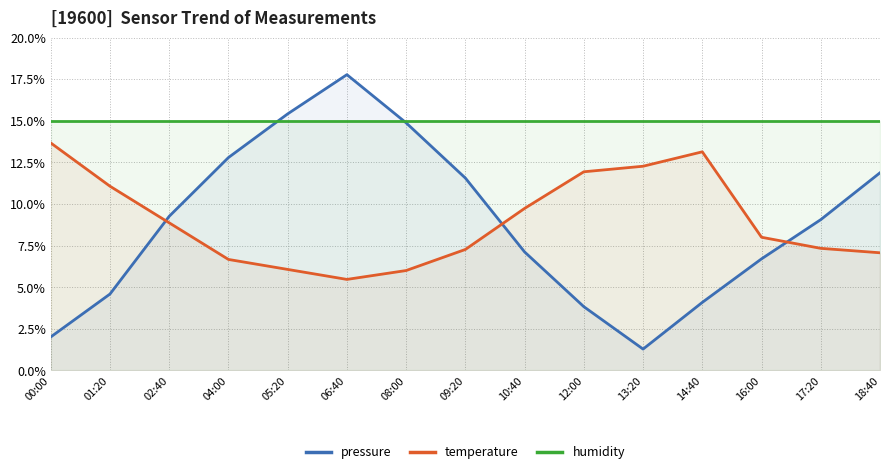

Reading left to right, list all the values displayed in this chart.

pressure: 00:00=2.0	01:20=4.6	02:40=9.3	04:00=12.8	05:20=15.4	06:40=17.8	08:00=14.9	09:20=11.6	10:40=7.1	12:00=3.8	13:20=1.3	14:40=4.1	16:00=6.7	17:20=9.1	18:40=11.9
temperature: 00:00=13.7	01:20=11.1	02:40=8.9	04:00=6.7	05:20=6.1	06:40=5.5	08:00=6.0	09:20=7.3	10:40=9.7	12:00=11.9	13:20=12.3	14:40=13.1	16:00=8.0	17:20=7.3	18:40=7.1
humidity: 00:00=15.0	01:20=15.0	02:40=15.0	04:00=15.0	05:20=15.0	06:40=15.0	08:00=15.0	09:20=15.0	10:40=15.0	12:00=15.0	13:20=15.0	14:40=15.0	16:00=15.0	17:20=15.0	18:40=15.0